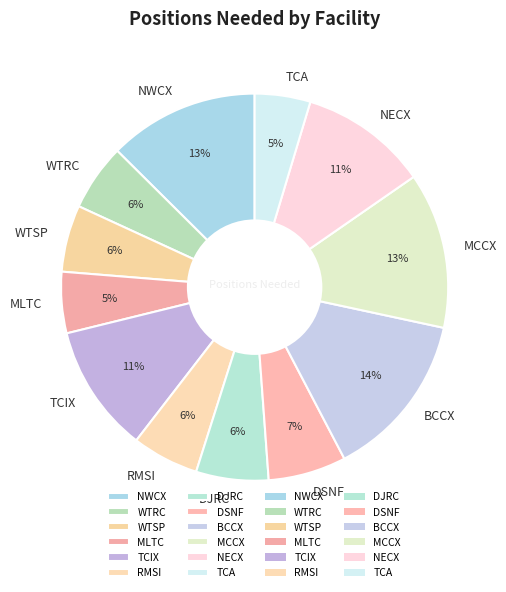

Count the number of slices in the pie.

12